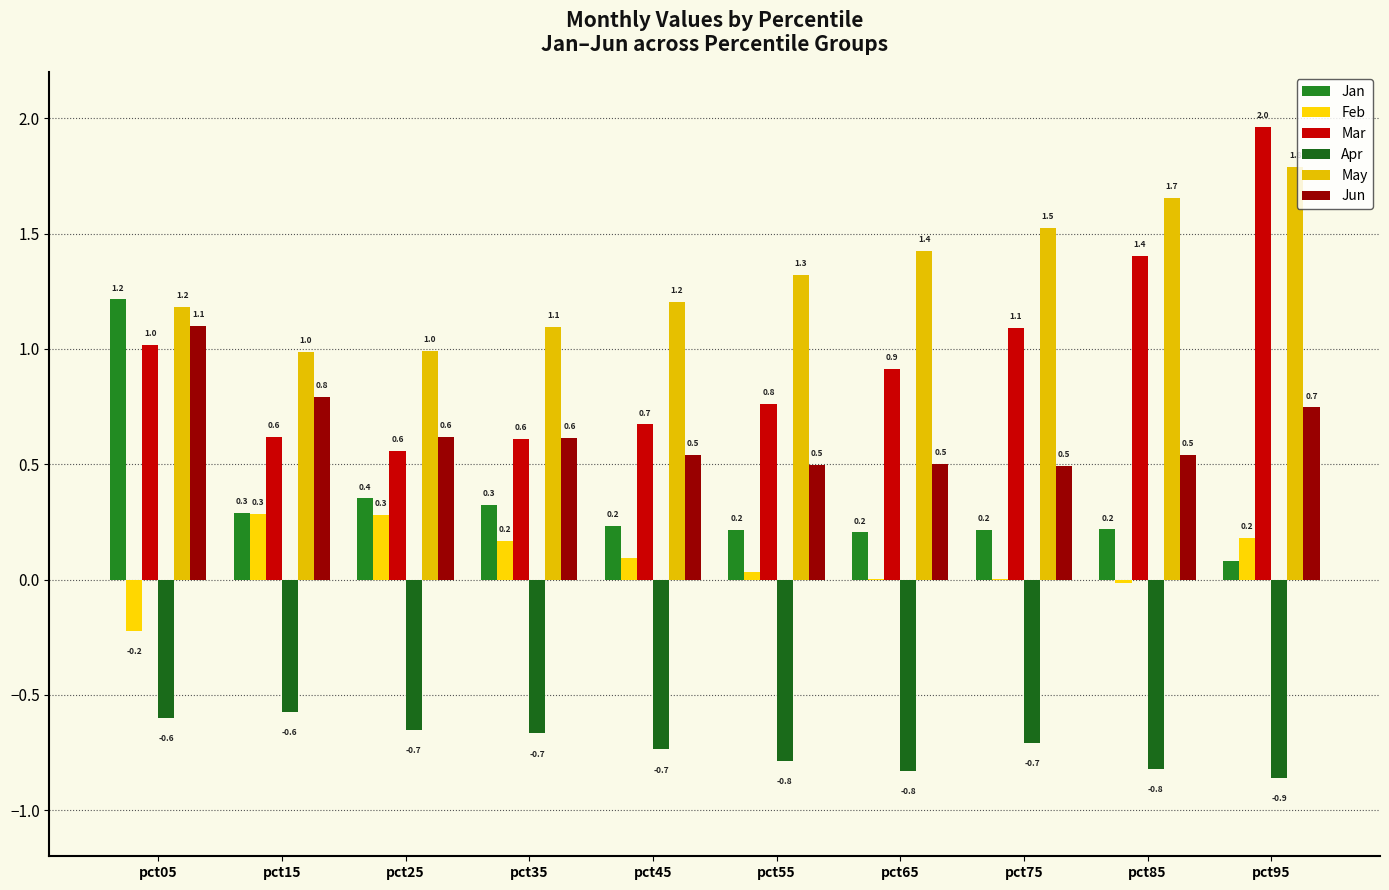

How many groups of bars are there?

10